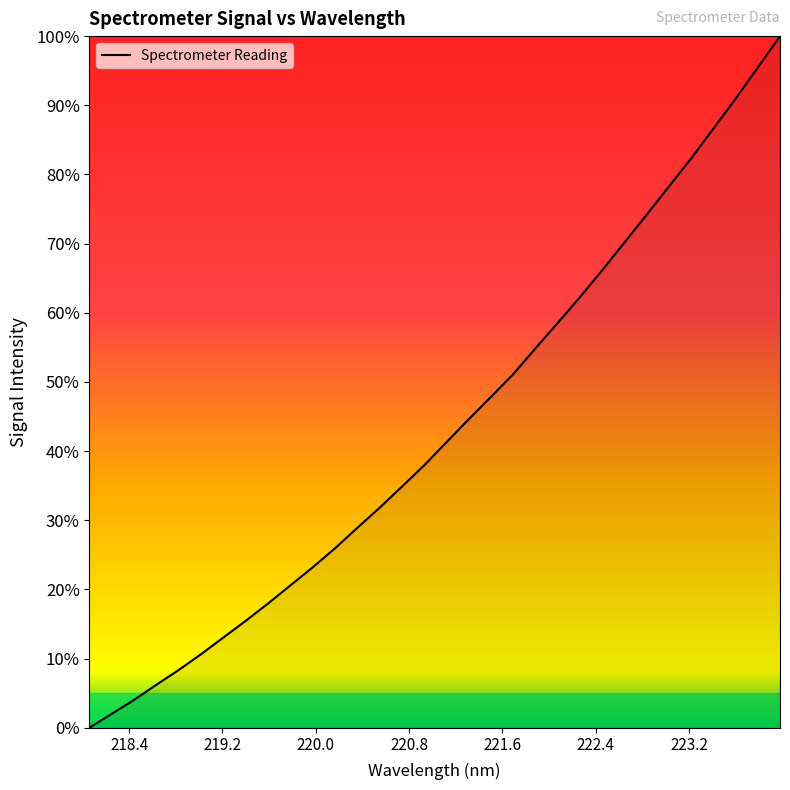

What is the difference between the maximum and minimum values?

100.0